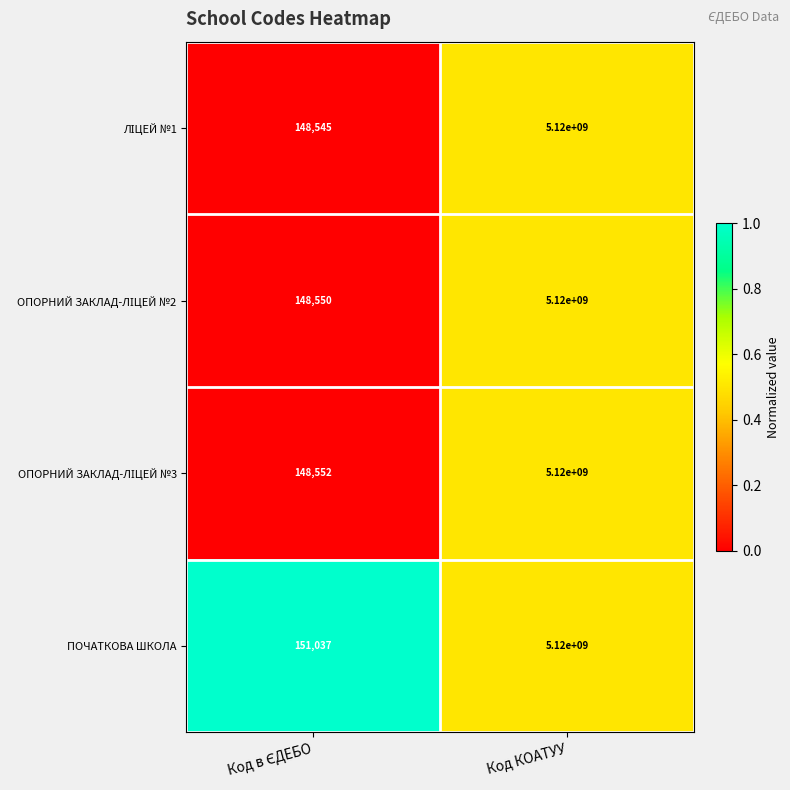

What is the greatest value displayed?

5120000000